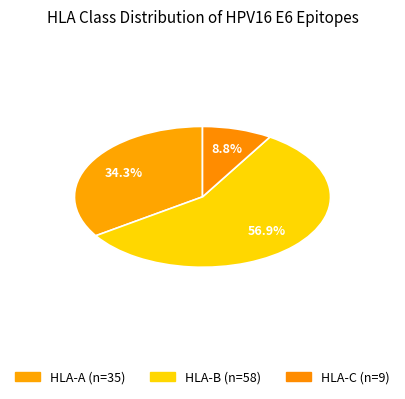

How much of the chart is everything except HLA-C?

91.2%